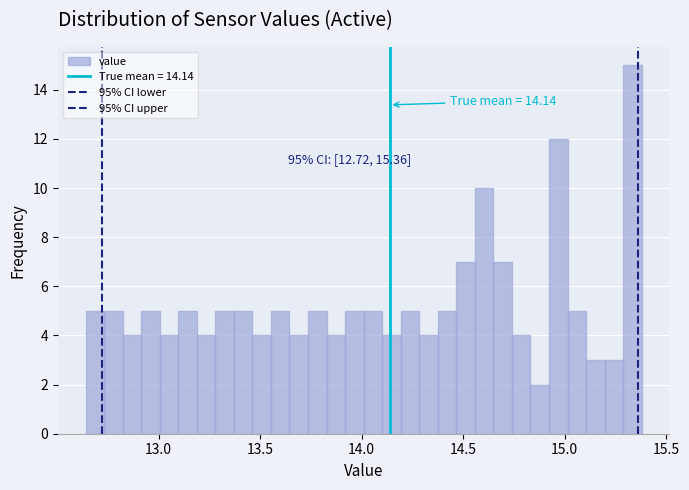

Around what value on the x-axis is the tallest bar? Give the approximate position of its centre, as read against the axis.

15.35